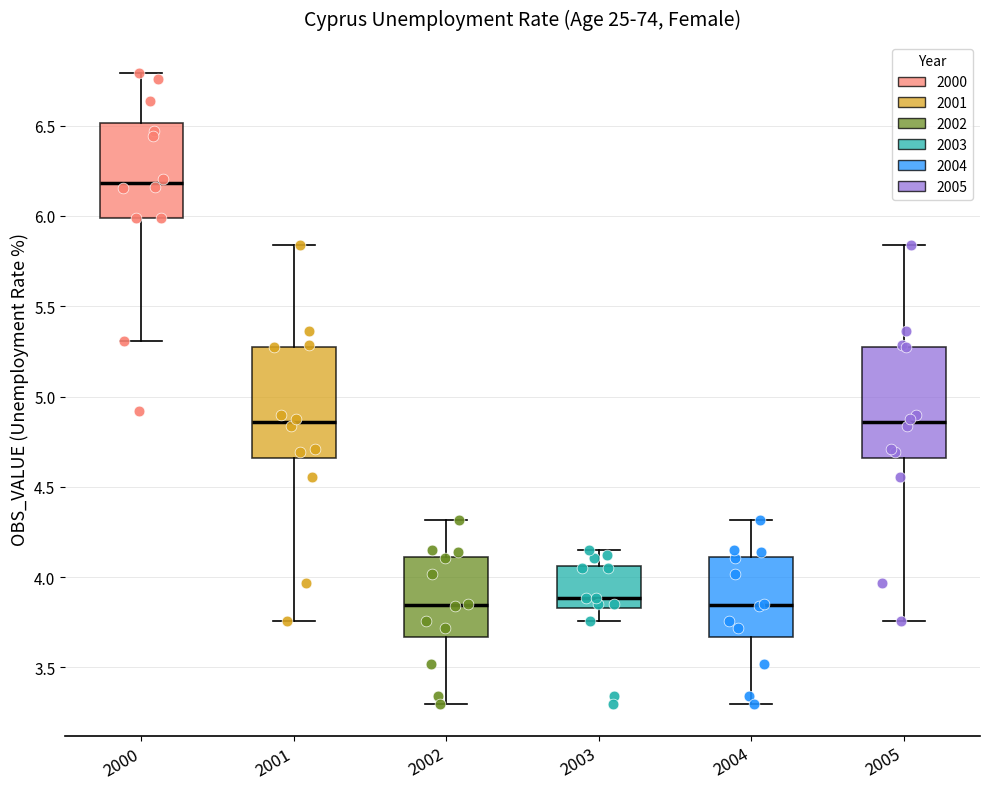

Reading left to right, read every box against the y-axis: the position of its median line, the range the box covers, and the ends of its whiskers. The values are not printed on the chart, so give them approximately, as read against the axis.

2000: median 6.20, box 6.00 to 6.50, whiskers 5.30 to 6.80
2001: median 4.85, box 4.65 to 5.30, whiskers 3.75 to 5.85
2002: median 3.85, box 3.65 to 4.10, whiskers 3.30 to 4.30
2003: median 3.90, box 3.85 to 4.05, whiskers 3.75 to 4.15
2004: median 3.85, box 3.65 to 4.10, whiskers 3.30 to 4.30
2005: median 4.85, box 4.65 to 5.30, whiskers 3.75 to 5.85